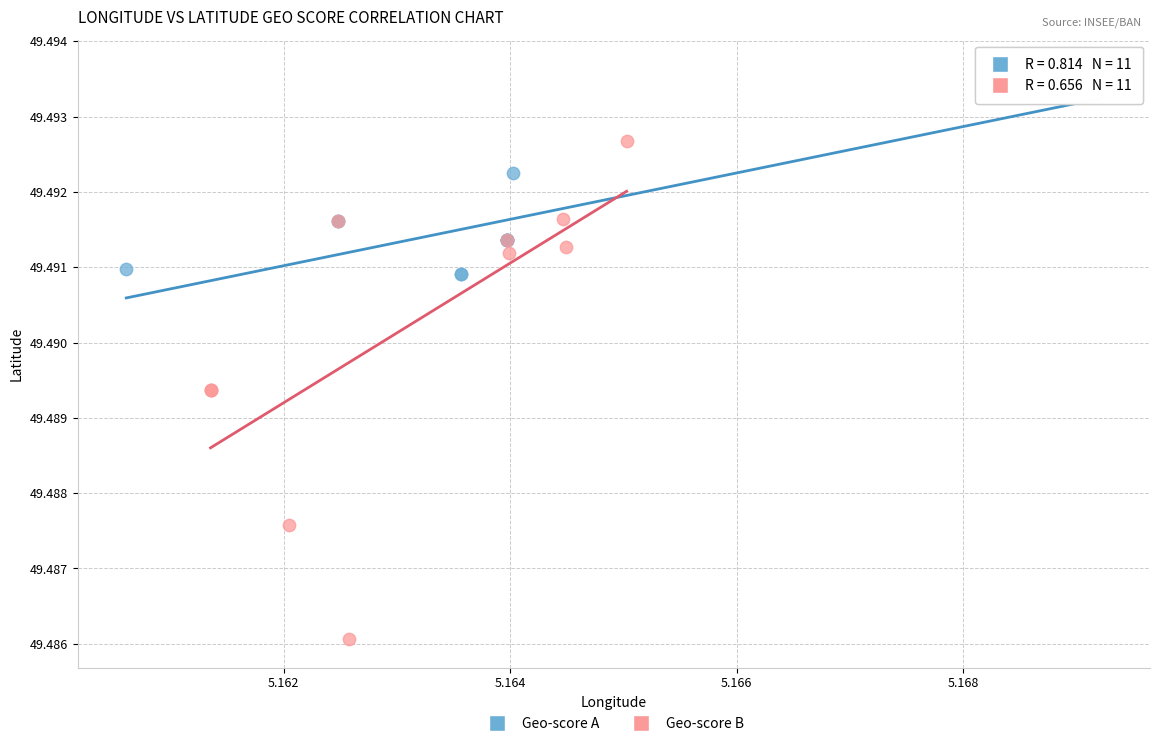

What are all the series names shown in the legend?

Geo-score A, Geo-score B